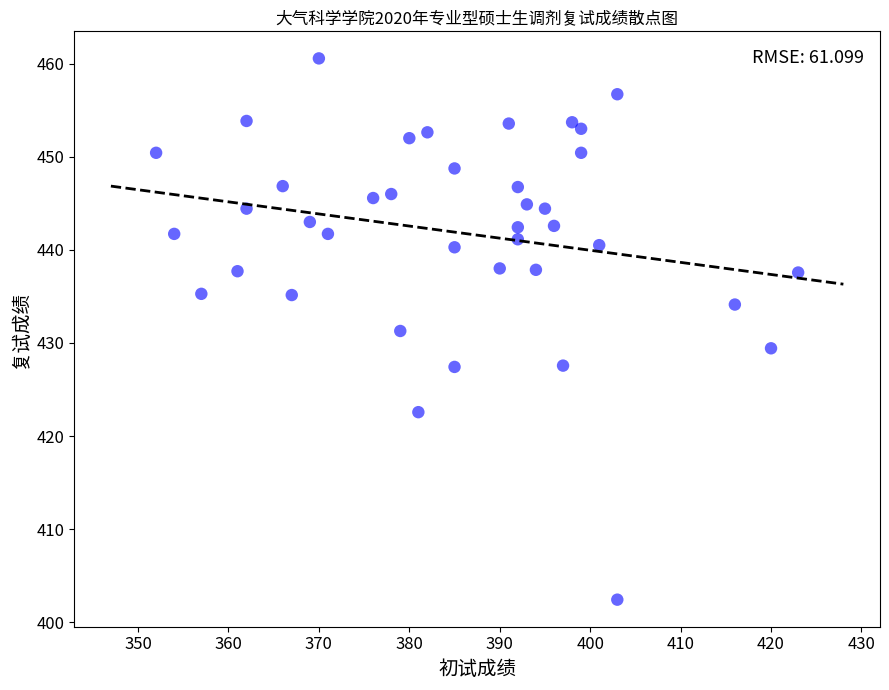

What is the range of X values (max minus min)?

71.0